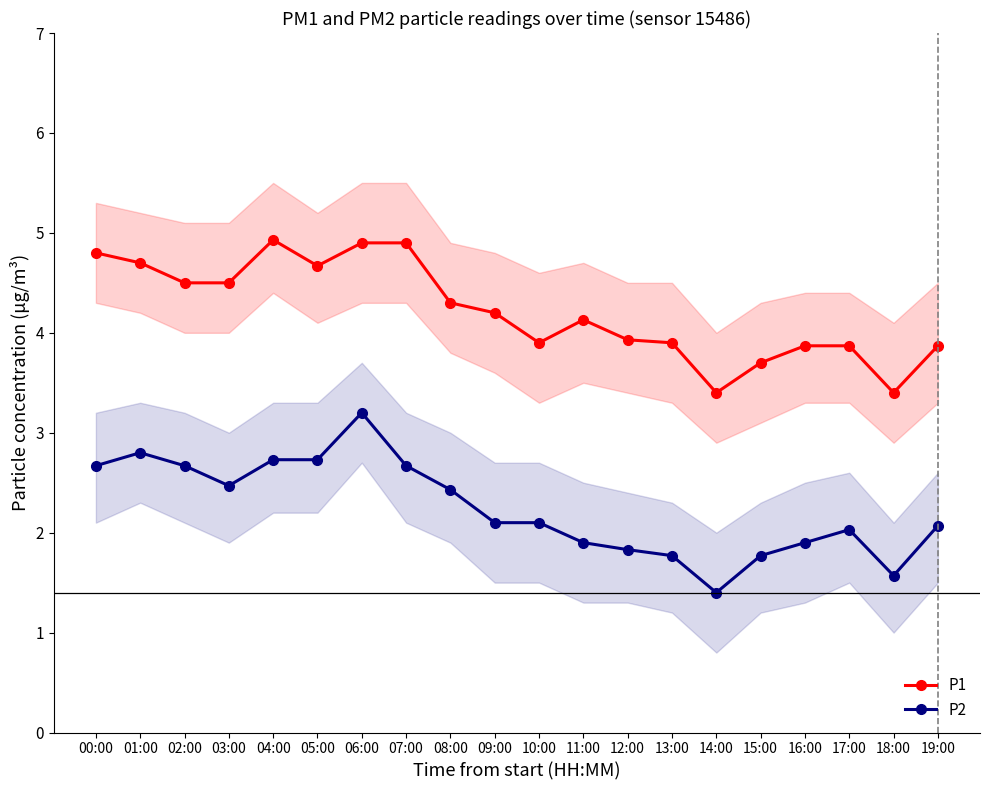

What is the total value across all series at 01:00?

7.5